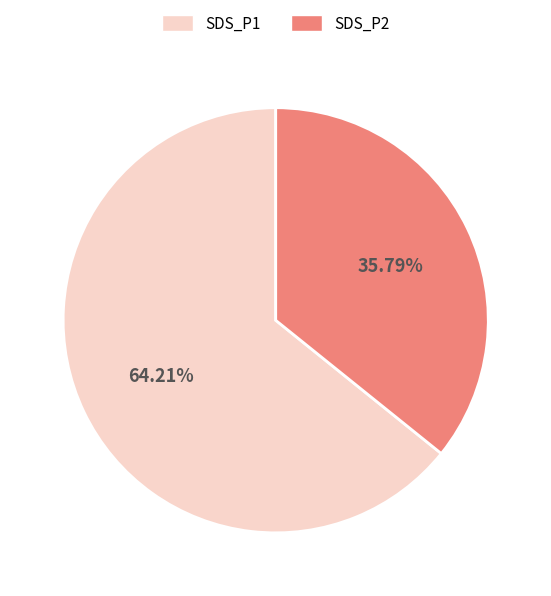

Is there any slice that represents more than half of the pie?

Yes